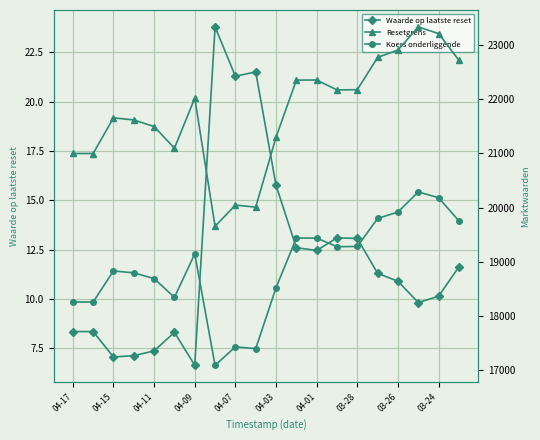

At how many categories does at least one series exceed 9035?

20